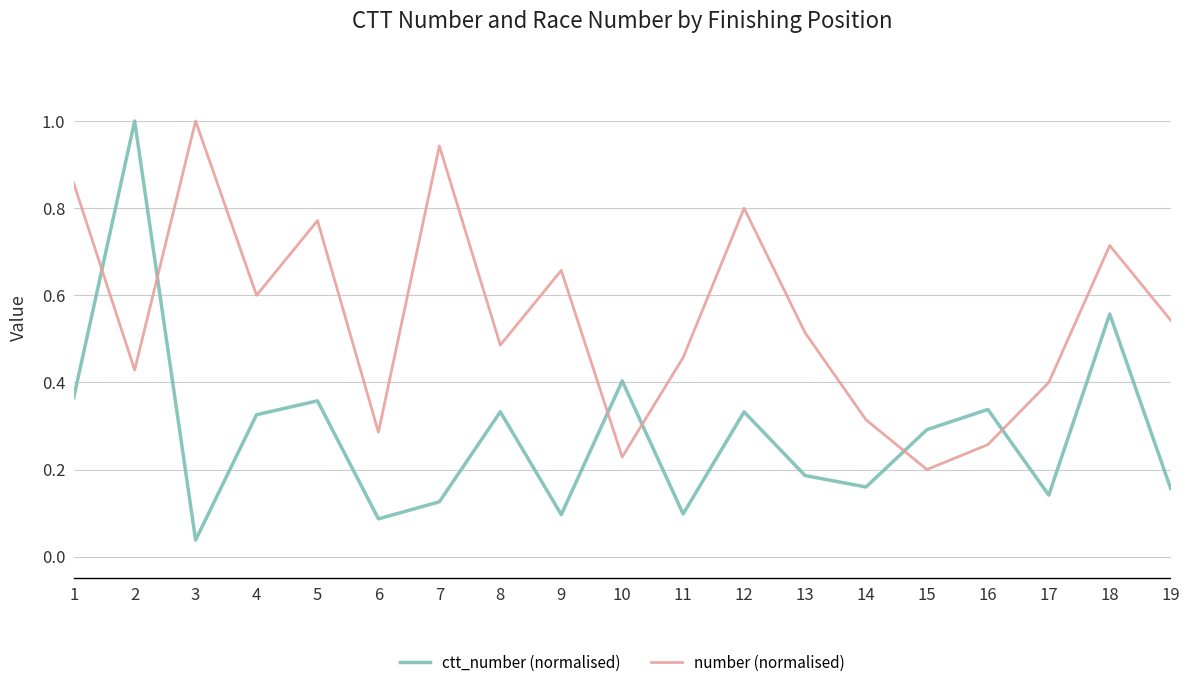

At which label is ctt_number (normalised) closest to 0?

3